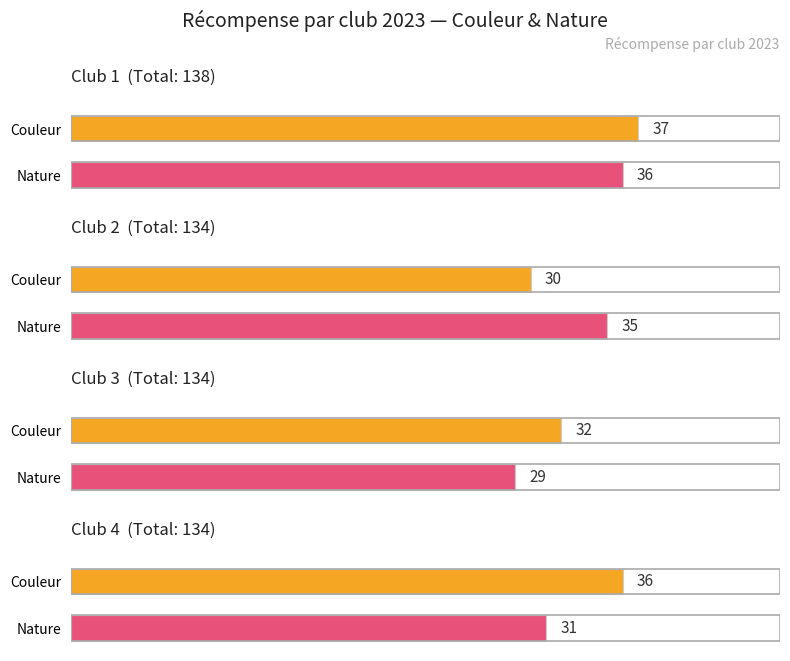

Does the chart contain stacked bars?

No